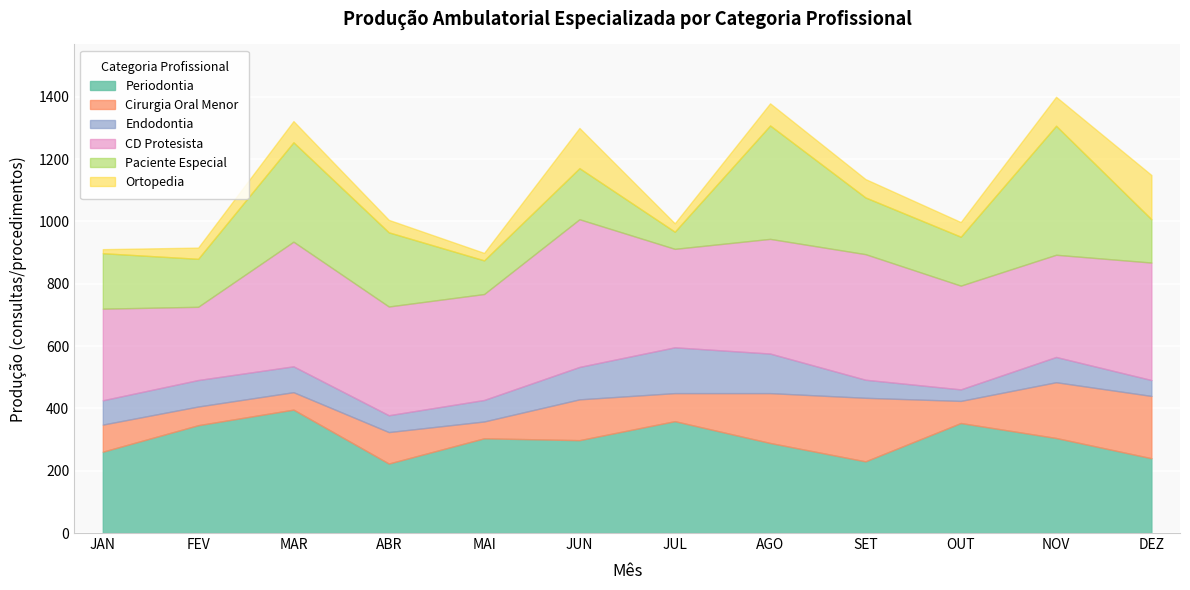

How many lines are shown in the chart?

6